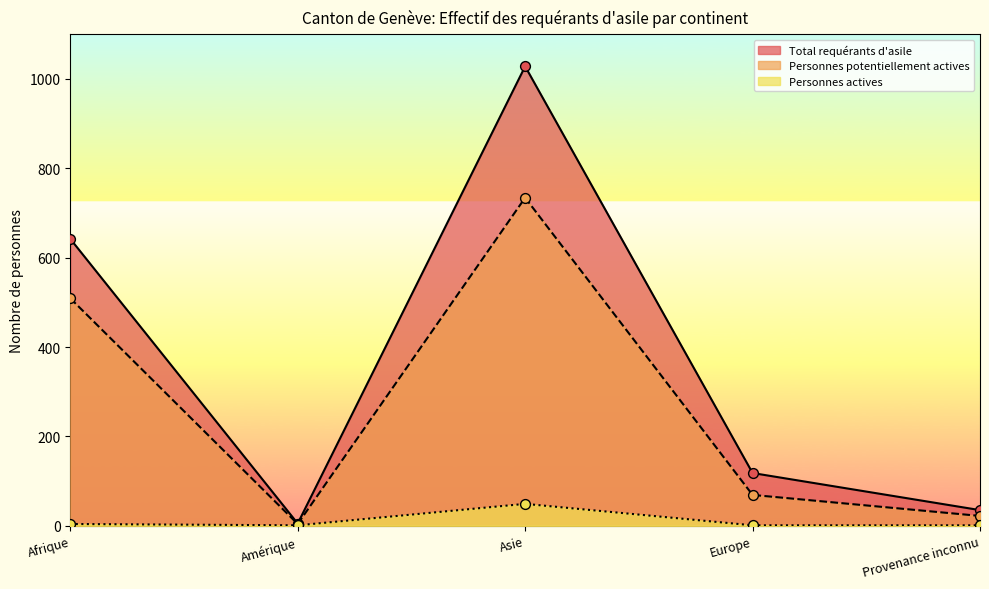

What is the total value across all series at Afrique?

1155